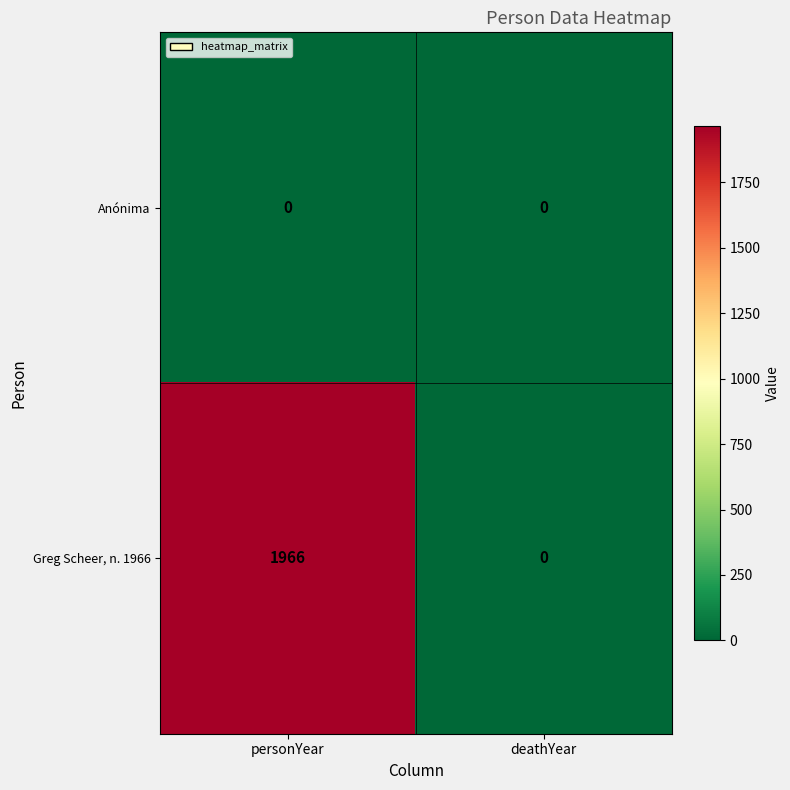

What is the total value across all series at personYear?

1966